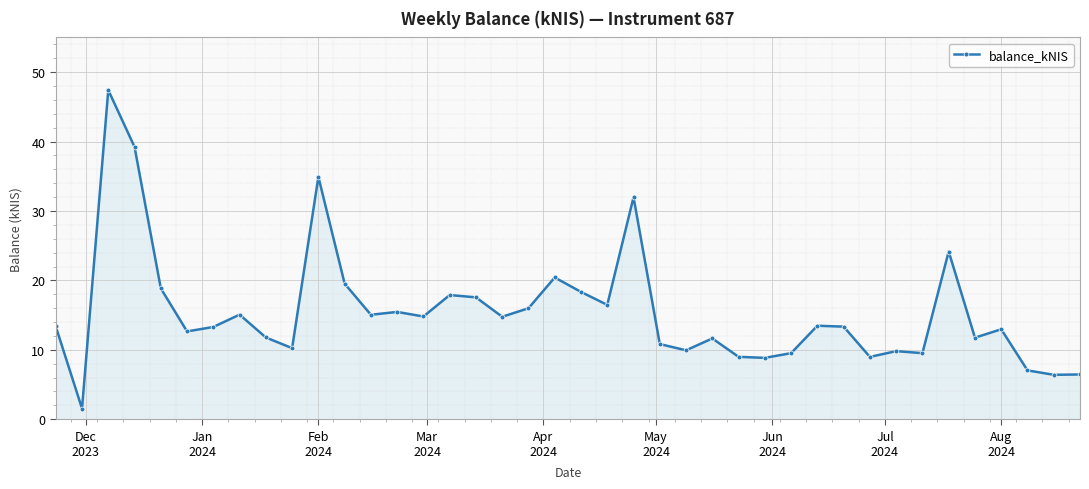

What is the value of the 34th point from the left?

9.5